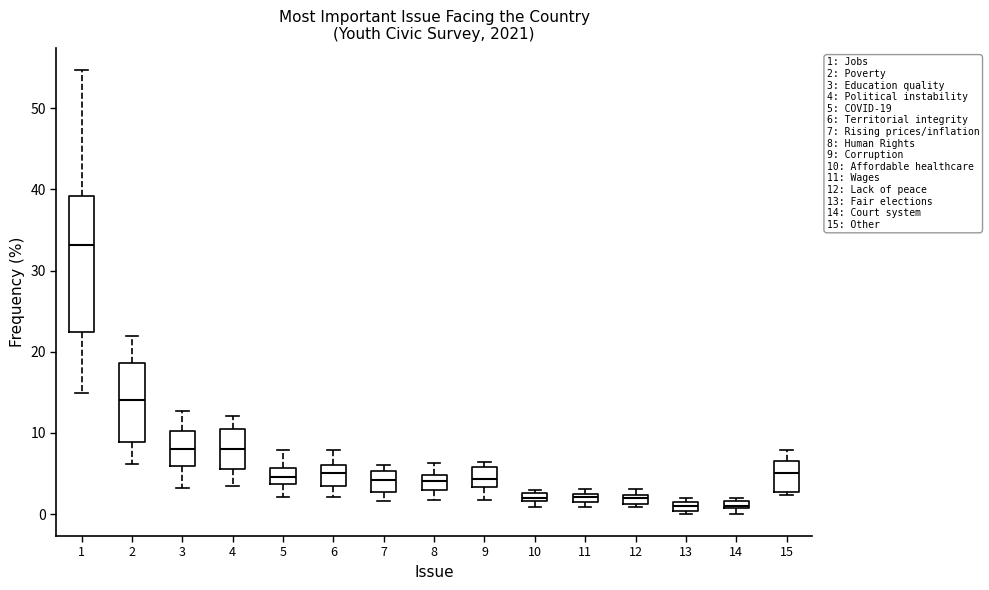

Which box is the tallest, from its lower edge to its upper edge?

1